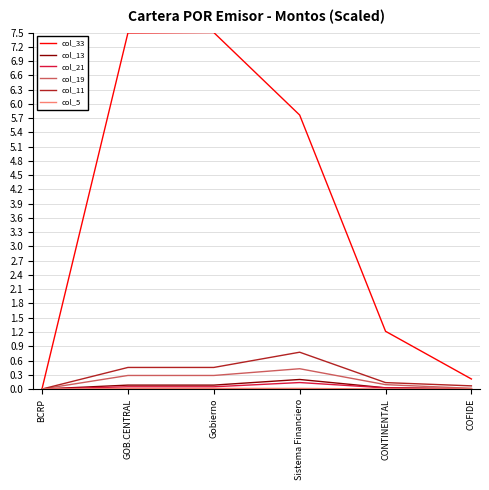

True or false: col_11 has a value of 0.4 at Sistema Financiero.

False